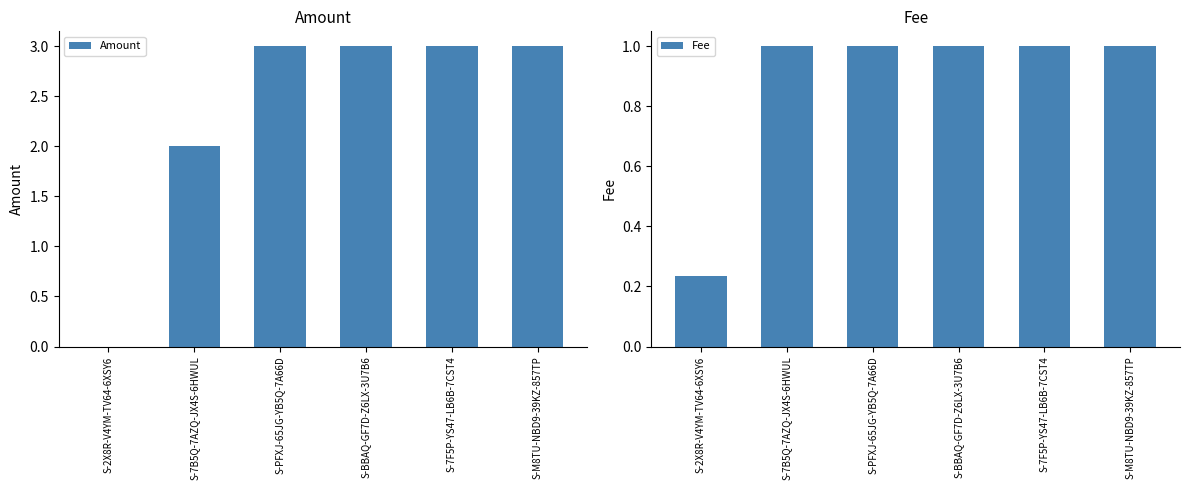

What is the sum of all Amount values?

14.0